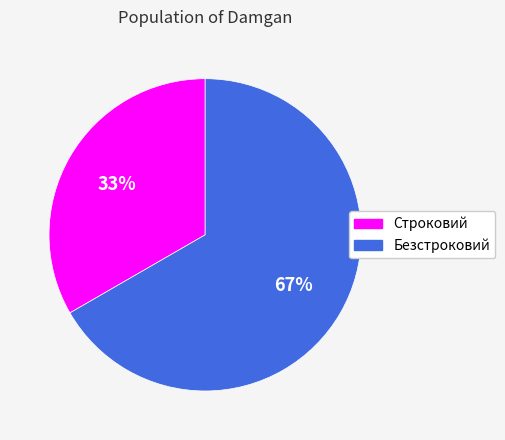

True or false: Строковий accounts for 33% of the total.

True